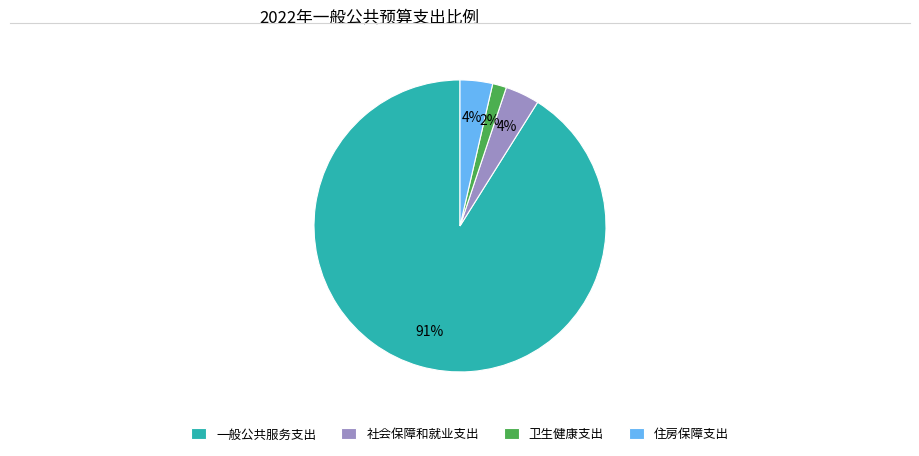

What is the largest slice in the pie chart?

一般公共服务支出